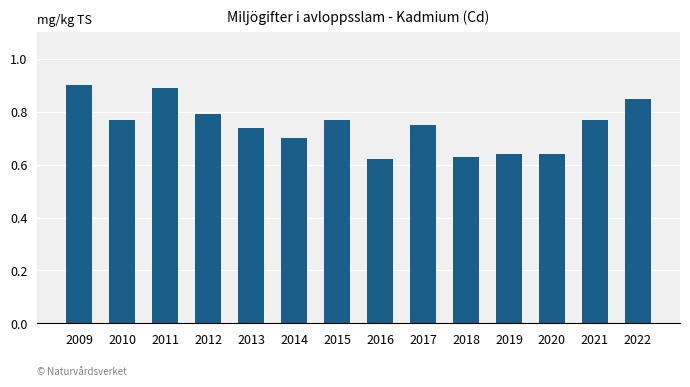

True or false: the data shows 0.8 at 2017.

True